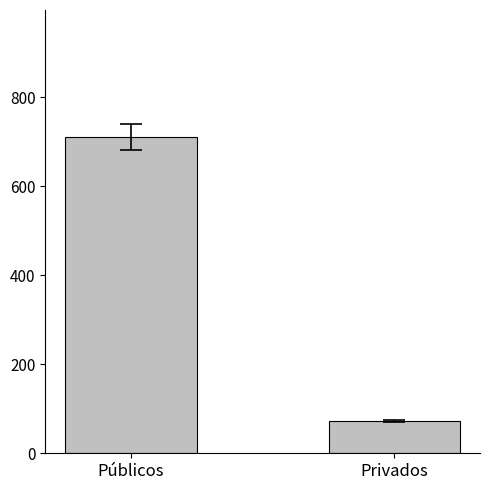

Is it true that the value at Privados is 32.4?

False